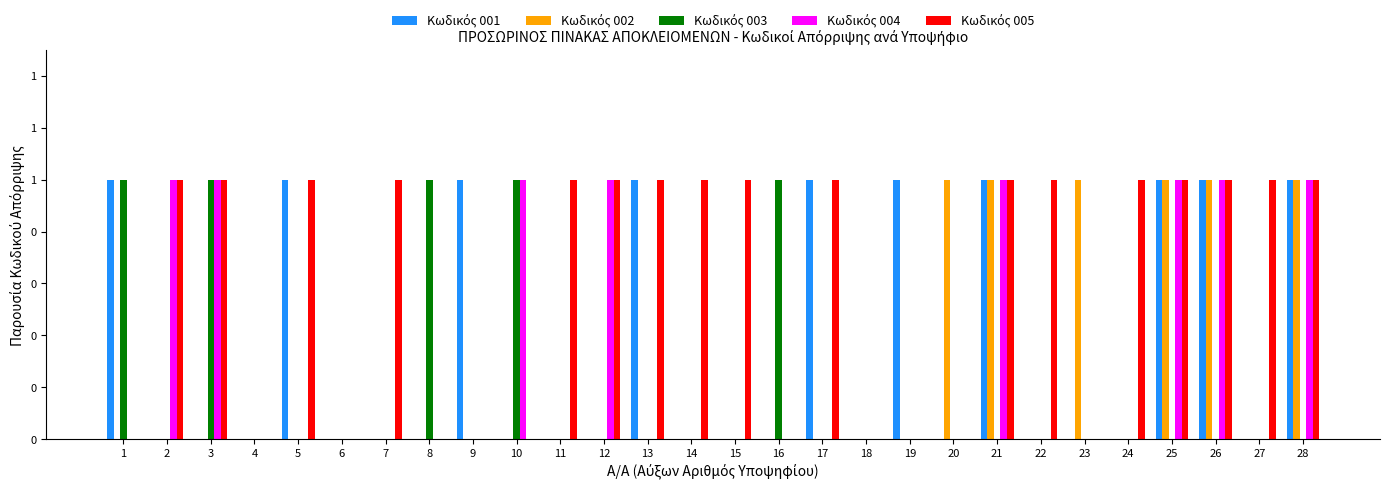

True or false: Κωδικός 003 has a value of -1 at 17.

False